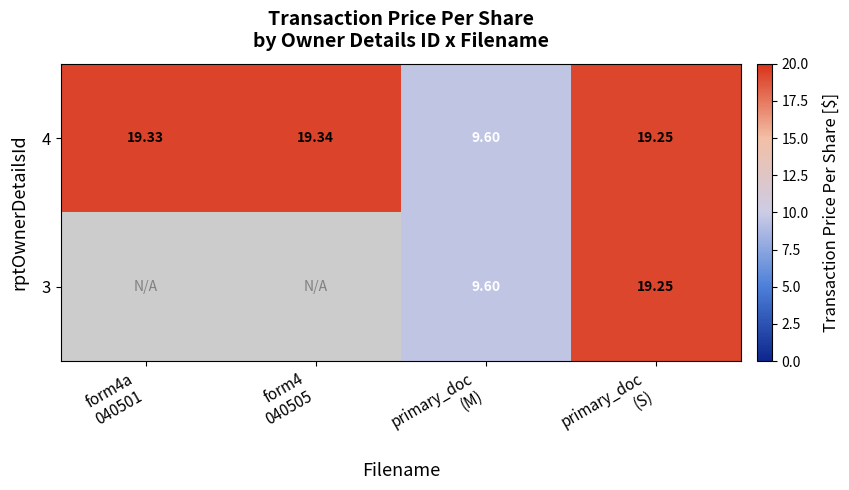

At which label does 4 first exceed 19?

form4a 040501